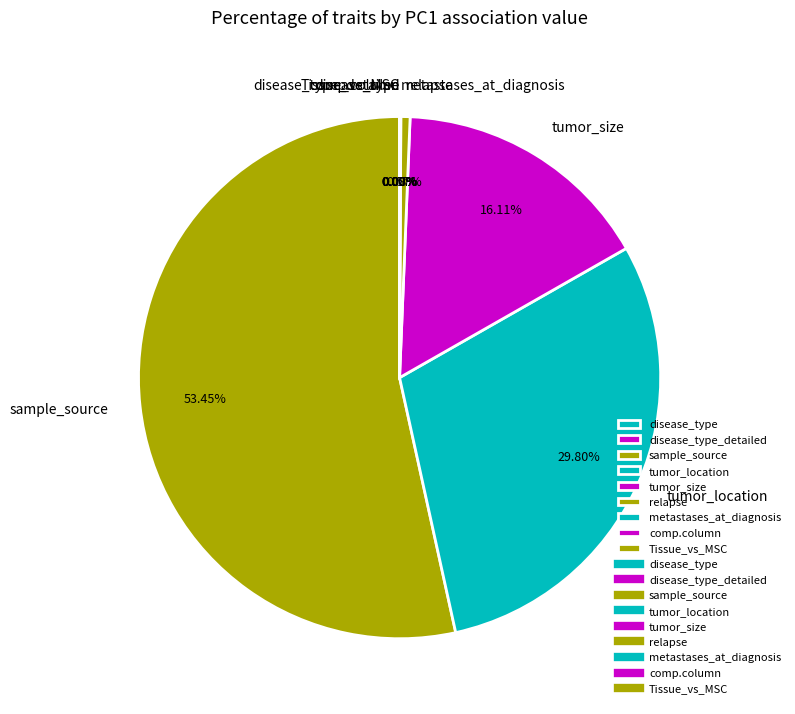

How many segments does this pie chart have?

9